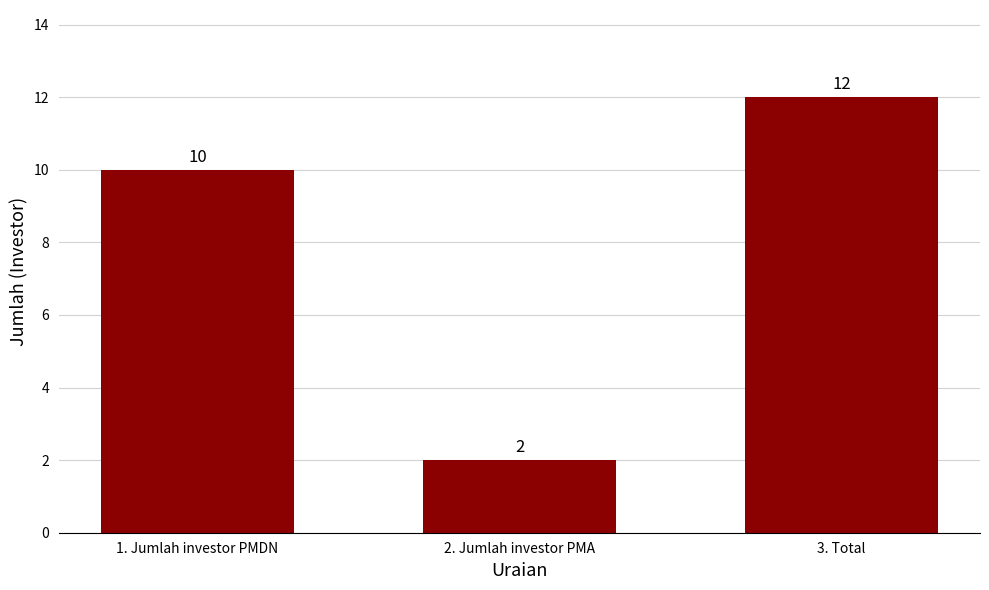

The value at 1. Jumlah investor PMDN is 10. True or false?

True